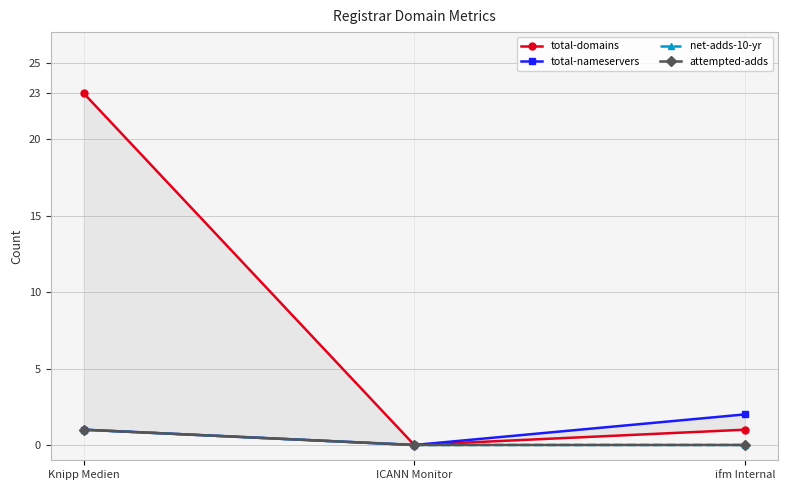

Reading left to right, list all the values displayed in this chart.

total-domains: Knipp Medien=23	ICANN Monitor=0	ifm Internal=1
total-nameservers: Knipp Medien=1	ICANN Monitor=0	ifm Internal=2
net-adds-10-yr: Knipp Medien=1	ICANN Monitor=0	ifm Internal=0
attempted-adds: Knipp Medien=1	ICANN Monitor=0	ifm Internal=0